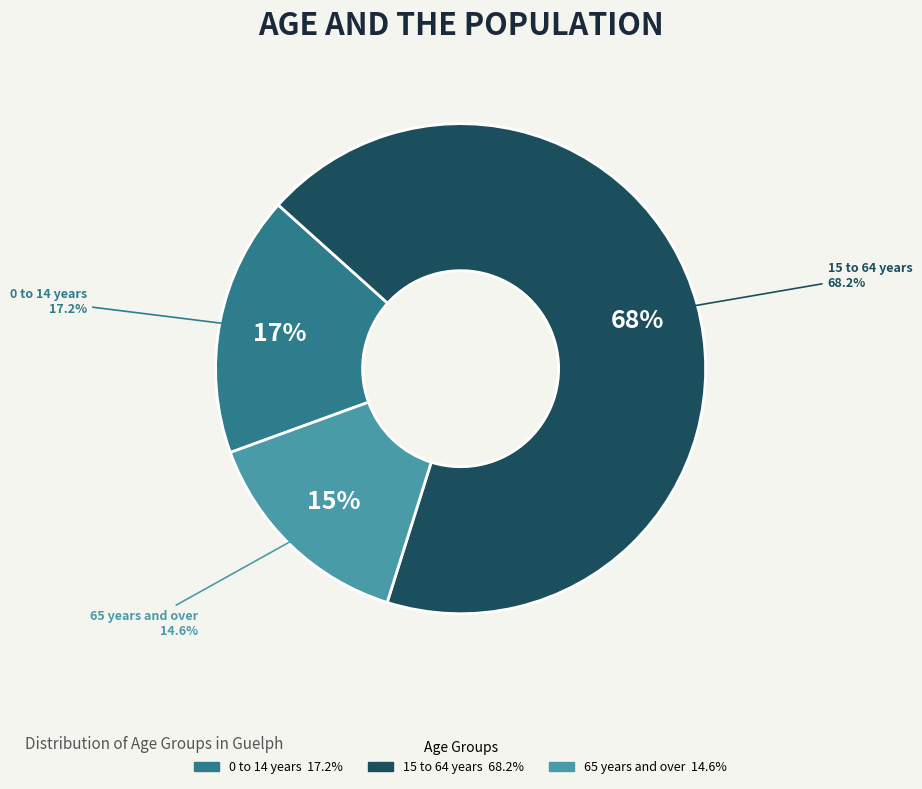

Count the number of slices in the pie.

3